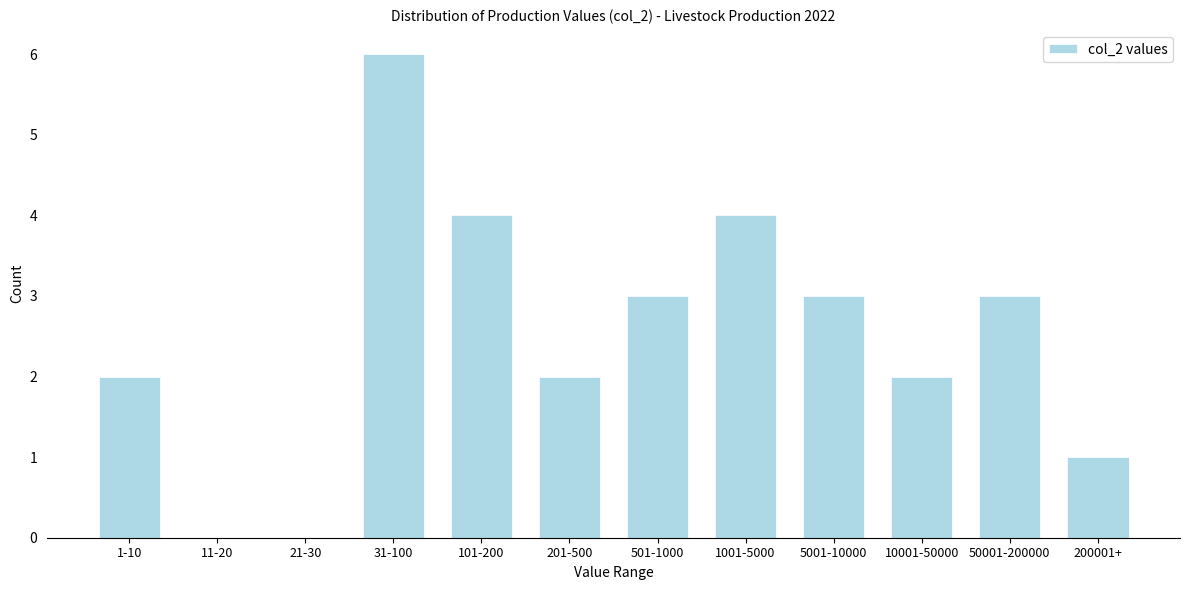

Reading left to right, extract all data points from this chart.

1-10=2	11-20=0	21-30=0	31-100=6	101-200=4	201-500=2	501-1000=3	1001-5000=4	5001-10000=3	10001-50000=2	50001-200000=3	200001+=1